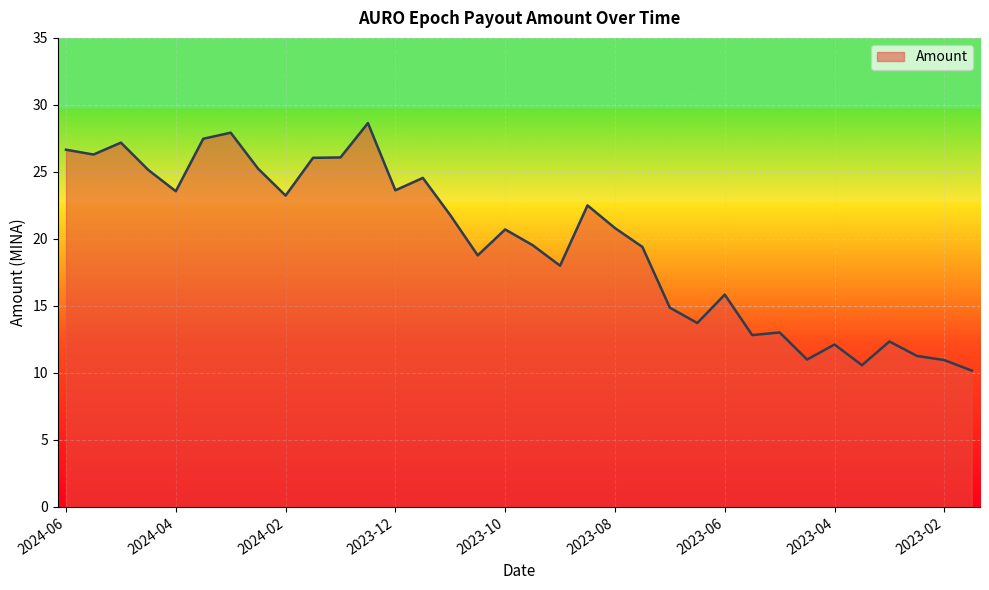

What is the difference between the maximum and minimum values?

18.5